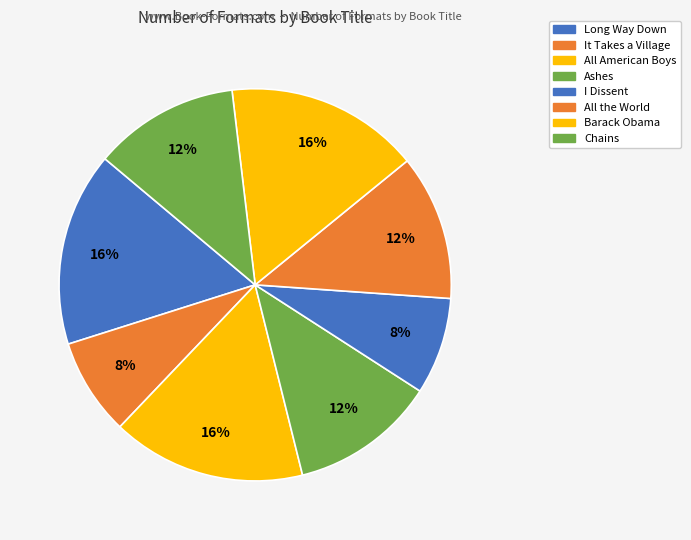

Which slice is the smallest?

It Takes a Village